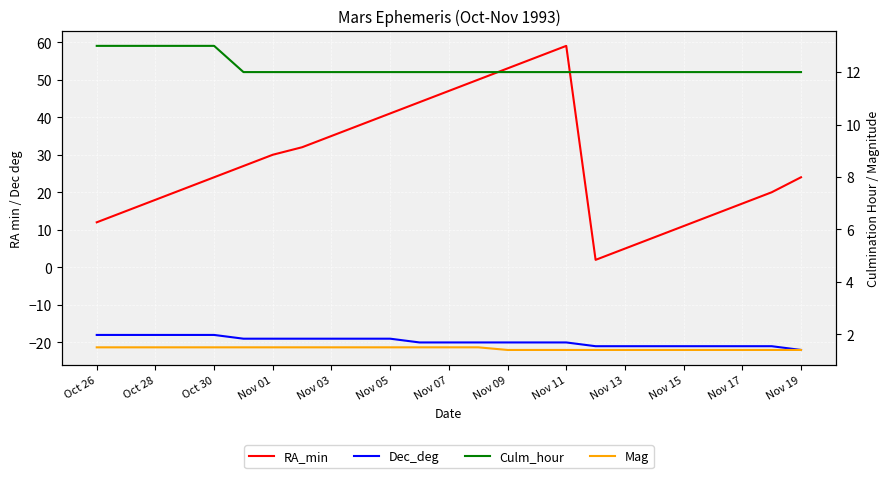

Is this an area chart (filled region under the line)?

No